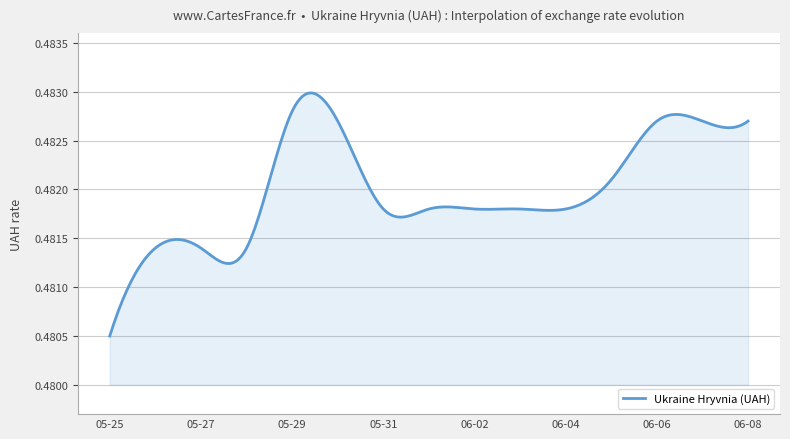

What is the sum of all values?

144.6